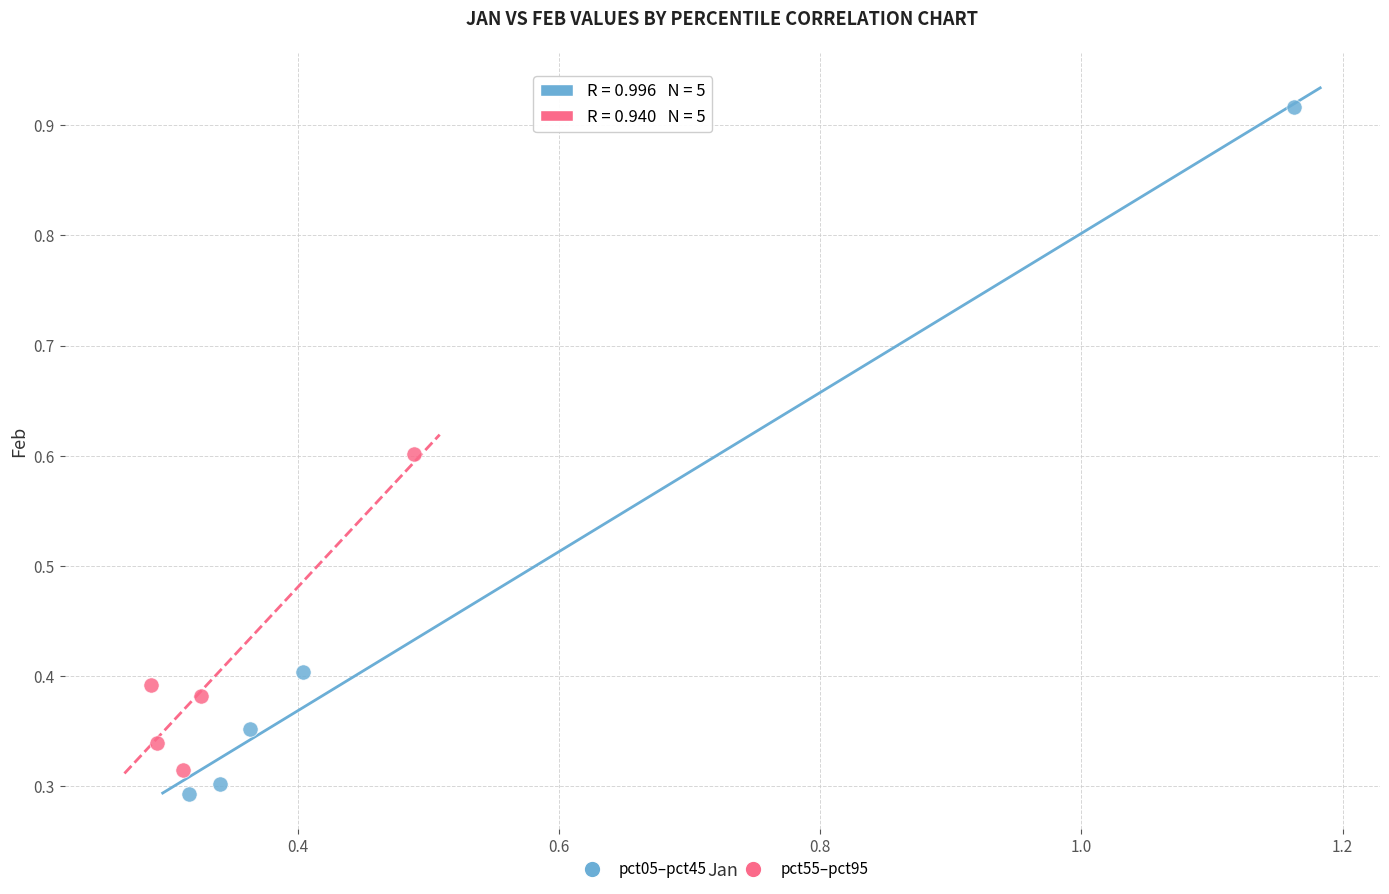

Which series reaches the maximum Y coordinate?

pct05–pct45